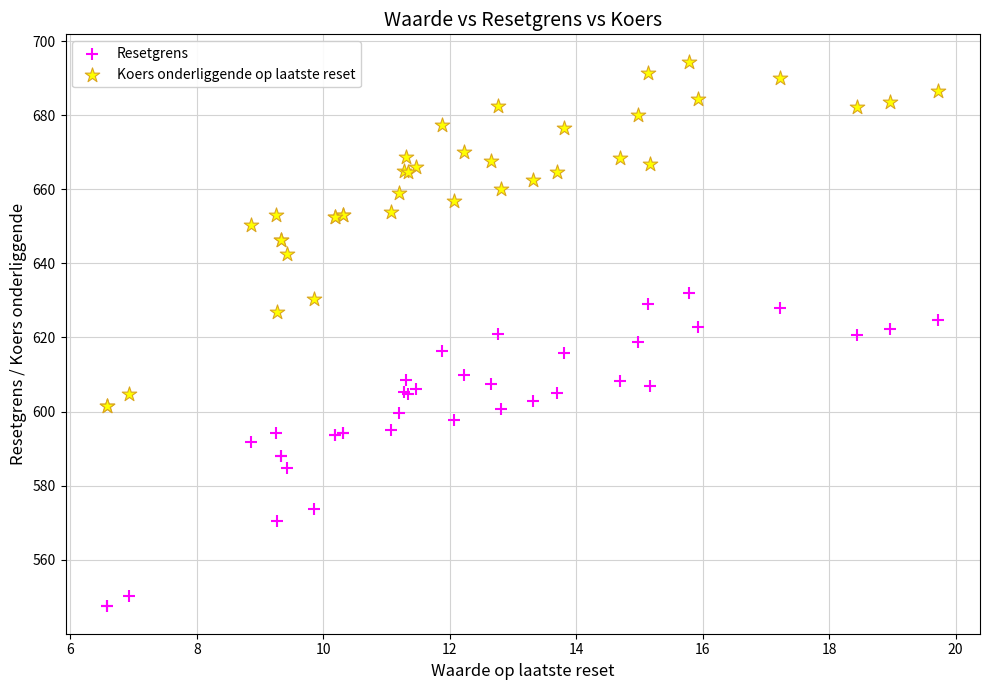

Which series reaches the maximum Y coordinate?

Koers onderliggende op laatste reset